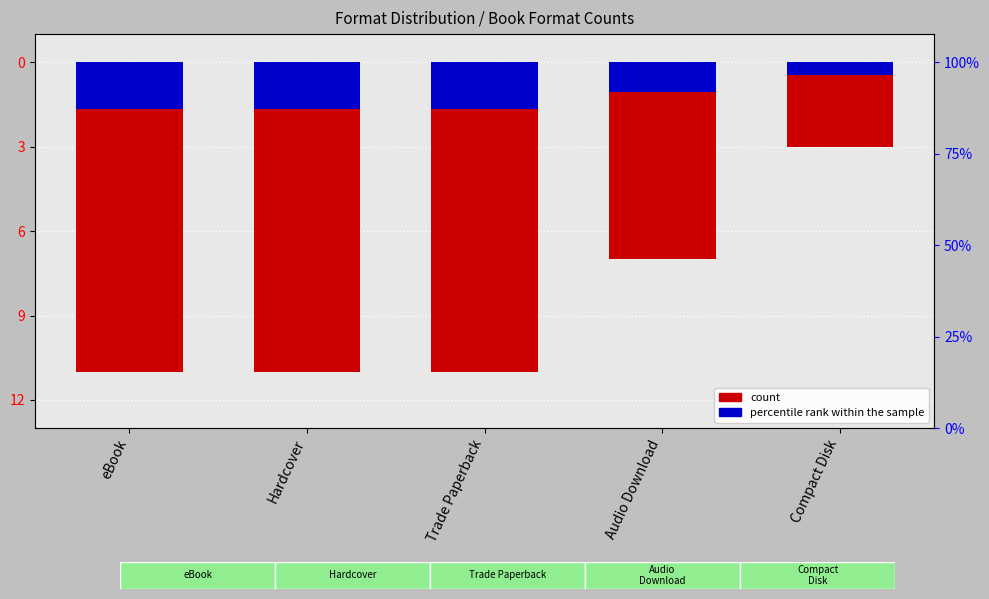

What is the approximate value of percentile rank within the sample at Compact Disk?

-0.4